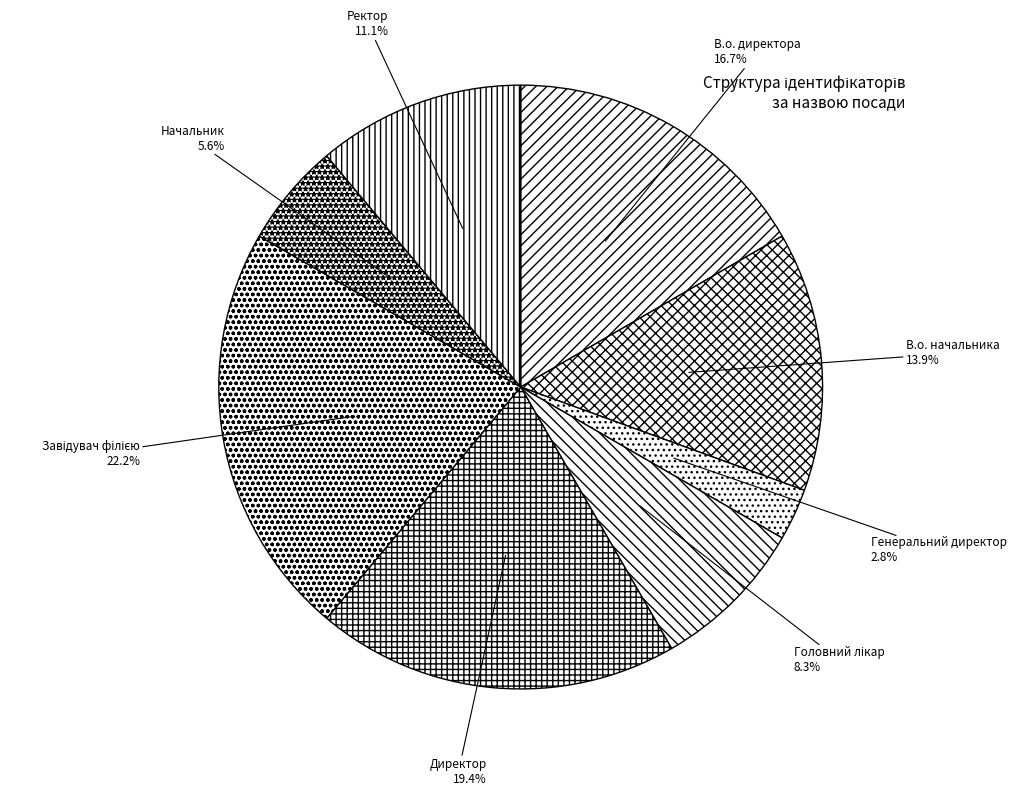

Is Генеральний директор the majority of the pie?

No